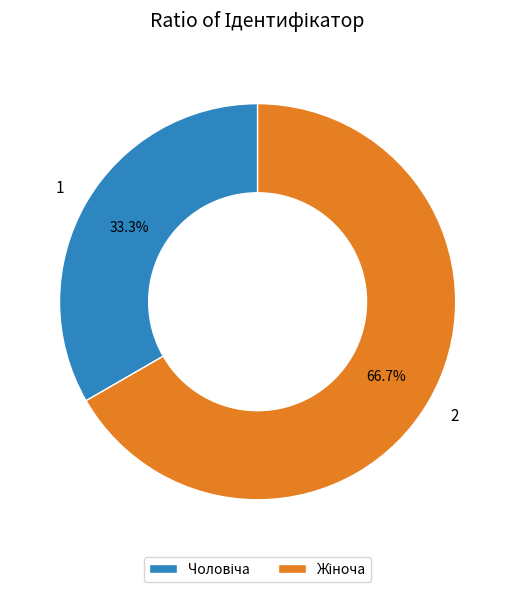

Is there a majority slice in this chart?

Yes